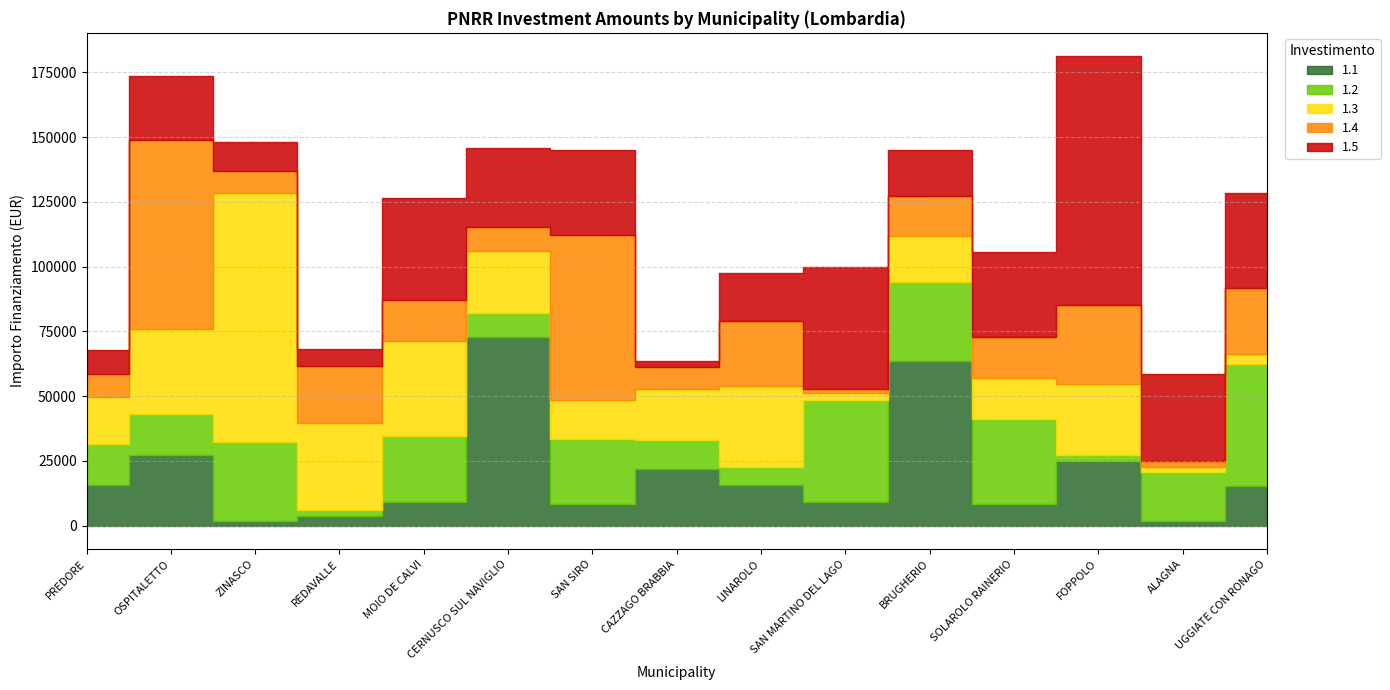

Does the chart display data point markers on the line(s)?

No